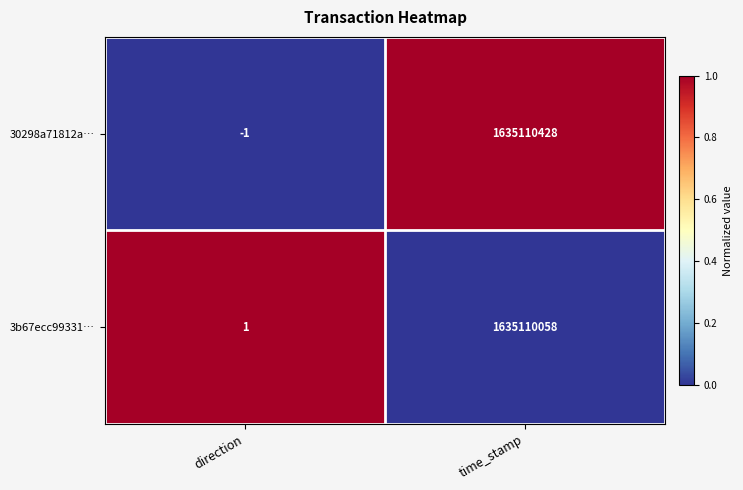

At which label is 3b67ecc99331… closest to 817555029?

direction